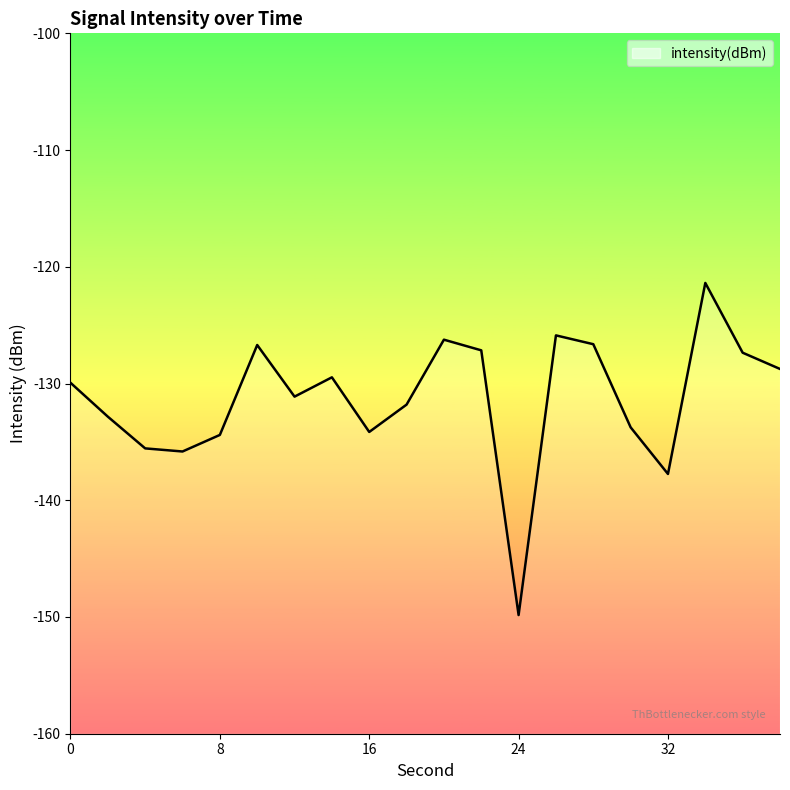

How many interior local valleys (lower than both neighbors) does the data have?

5